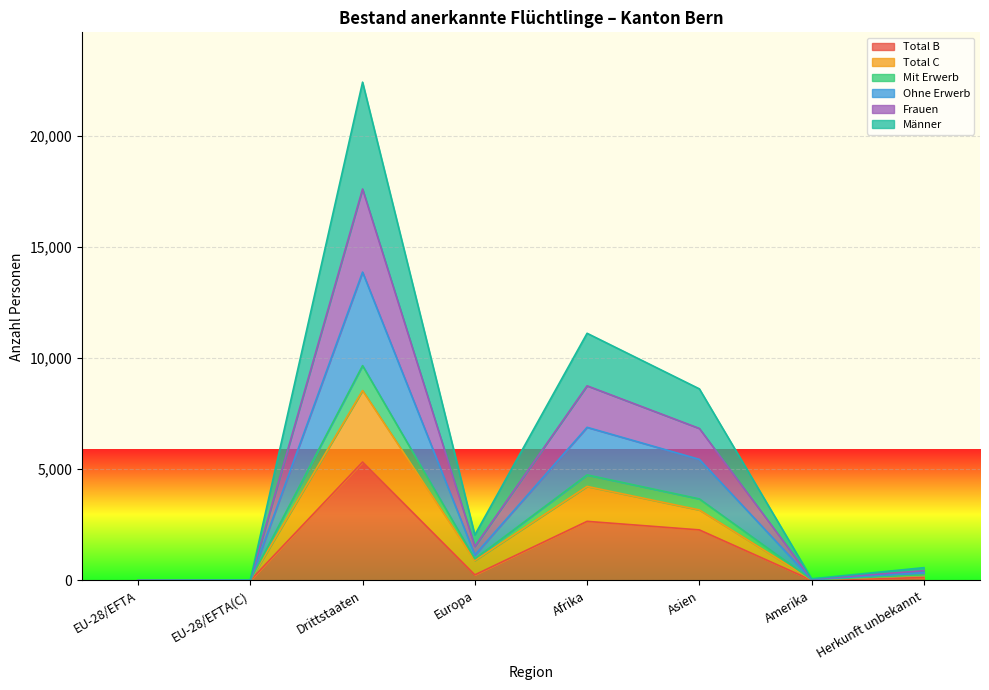

True or false: Männer and Ohne Erwerb intersect in this chart.

False